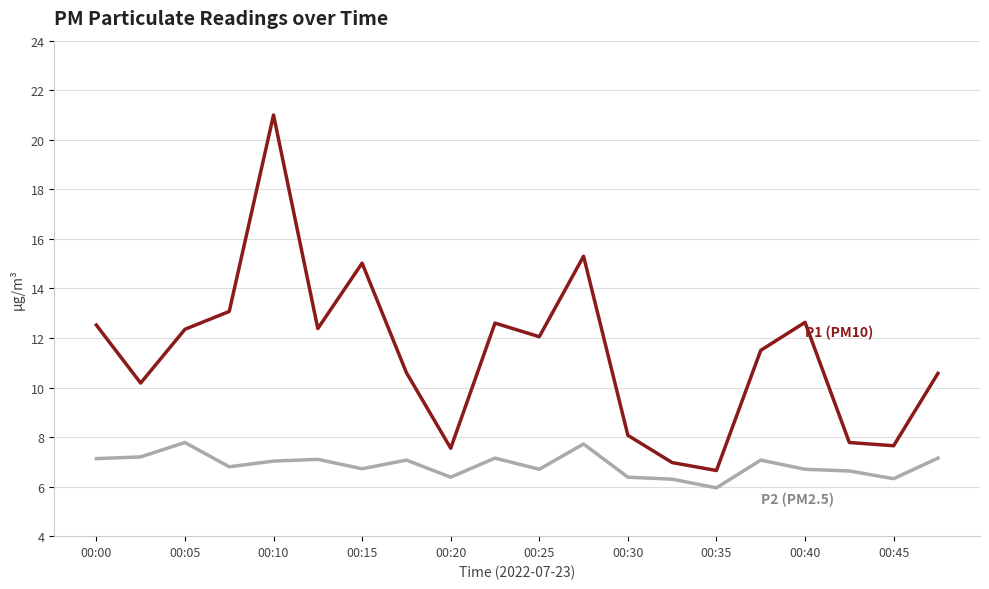

What is the smallest value displayed?

6.0